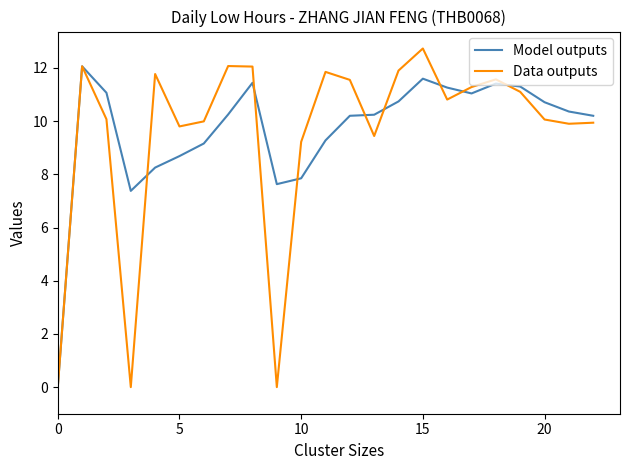

What is the highest value of the Data outputs series?

12.7